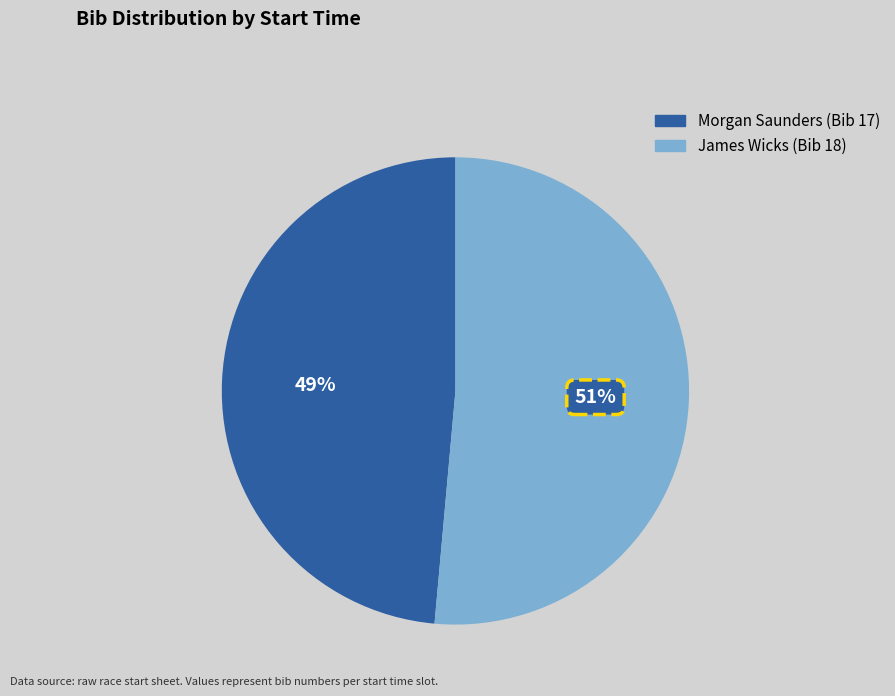

Does any single category account for the majority?

Yes